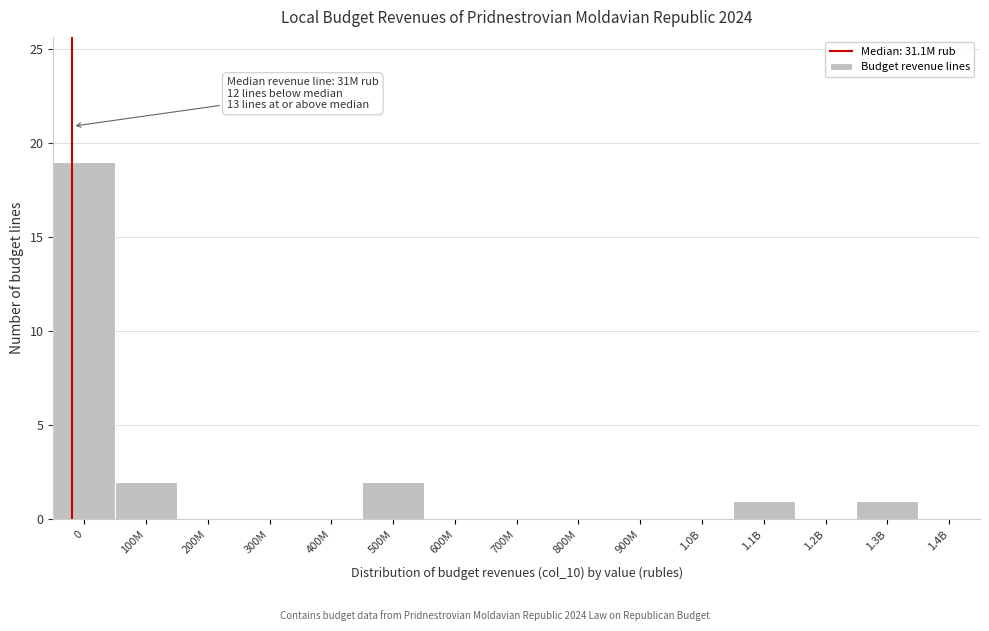

Reading right to left, transcribe all the data shown in this chart.

1.4B=0	1.3B=1	1.2B=0	1.1B=1	1.0B=0	900M=0	800M=0	700M=0	600M=0	500M=2	400M=0	300M=0	200M=0	100M=2	0=19